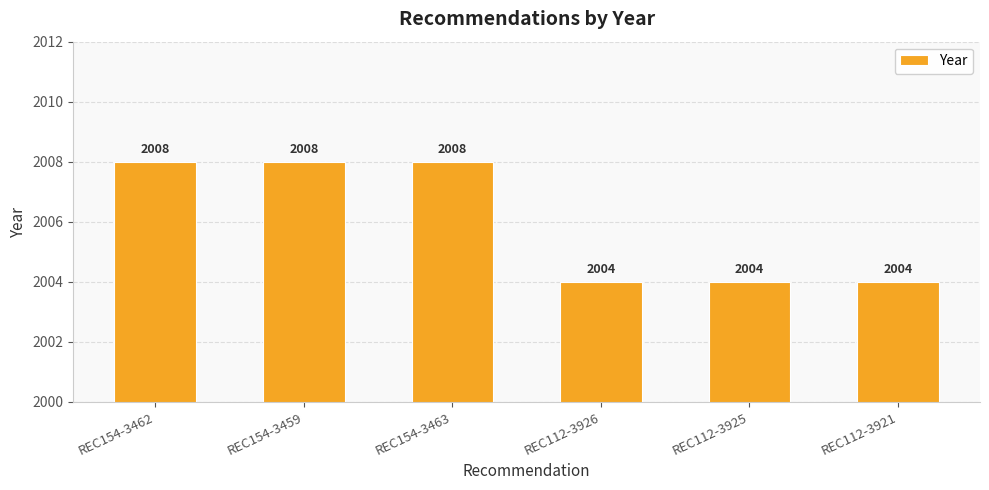

Is it true that the value at REC112-3925 is 2004?

True